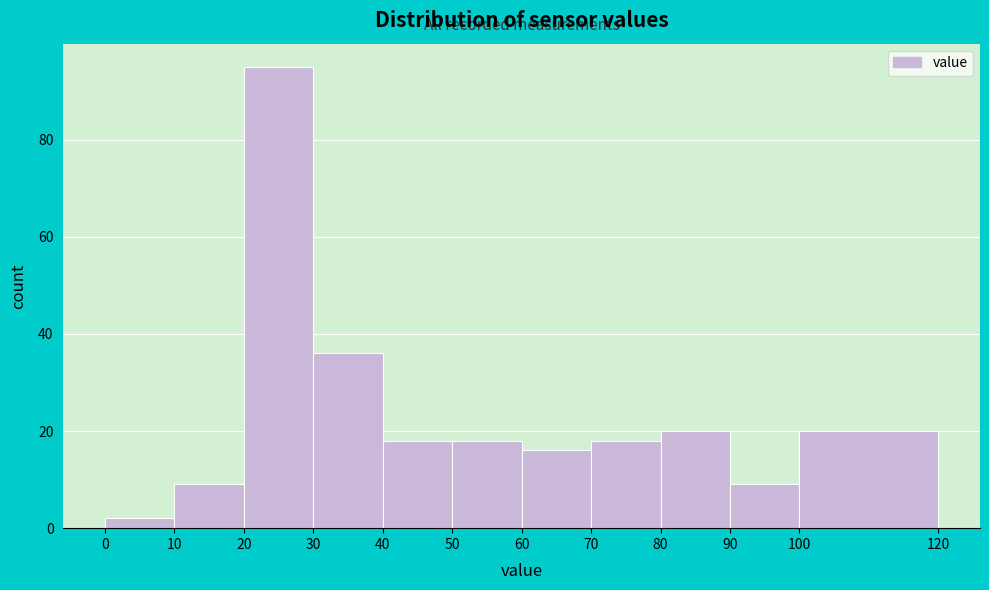

Reading left to right, list every bar in this chart as the range it spans on the x-axis followed by its height. The values are not printed on the chart, so give them approximately, as read against the axis.

0 to 10: 2
10 to 20: 10
20 to 30: 96
30 to 40: 36
40 to 50: 18
50 to 60: 18
60 to 70: 16
70 to 80: 18
80 to 90: 20
90 to 100: 10
100 to 120: 20